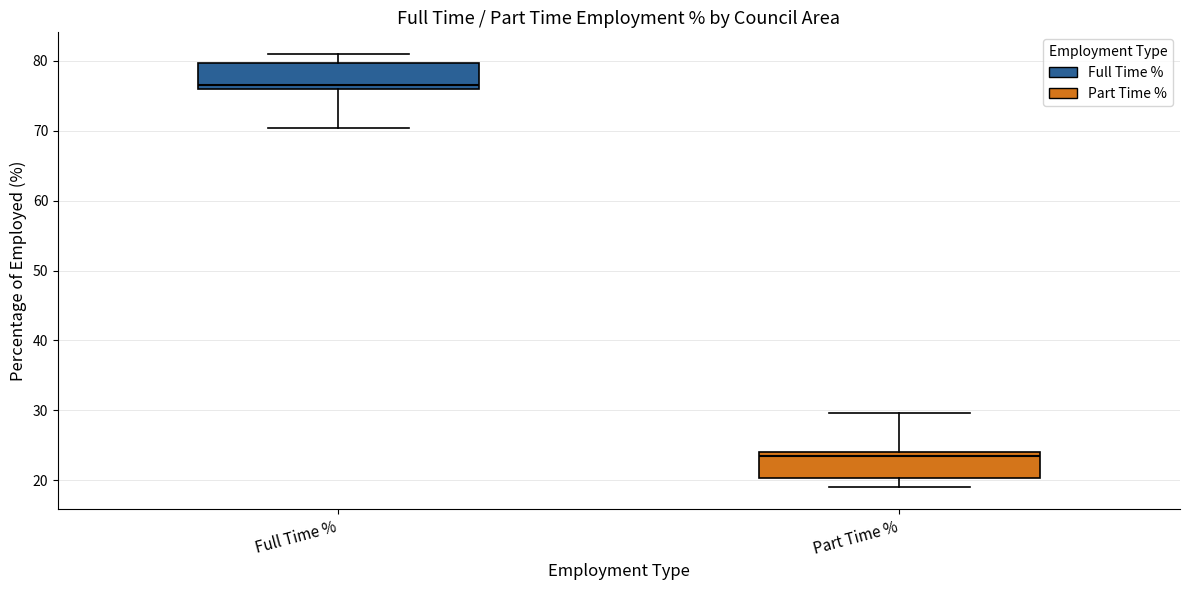

Reading left to right, transcribe this box plot: for each box, give where its median line is, the range the box spans, and where its two whiskers end, as read against the y-axis. The values are not printed on the chart, so give them approximately, as read against the axis.

Full Time %: median 77, box 76 to 80, whiskers 70 to 81
Part Time %: median 24 (just below the box's upper edge), box 20 to 24, whiskers 19 to 30